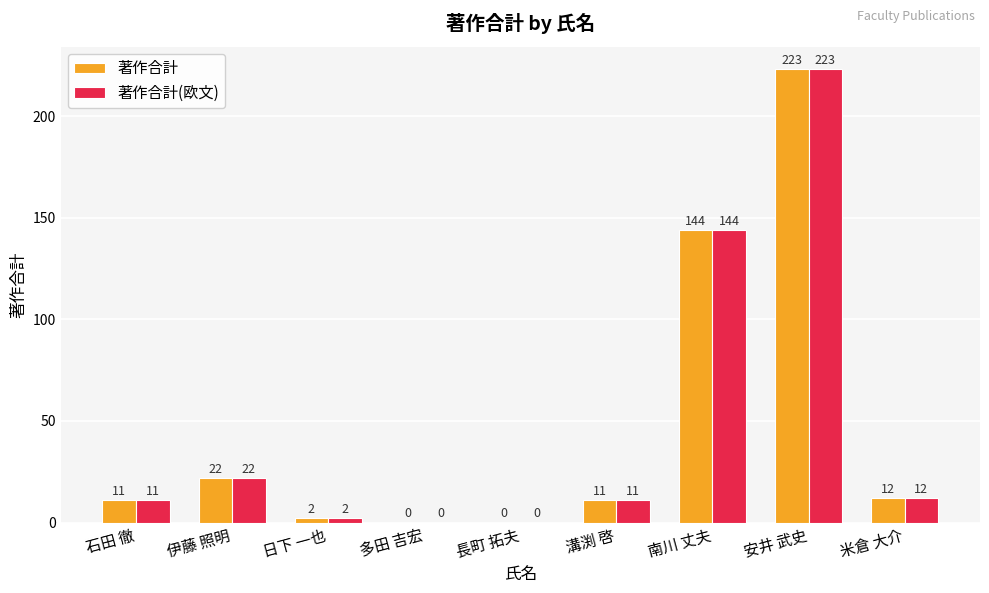

At which label does 著作合計 reach its peak?

安井 武史